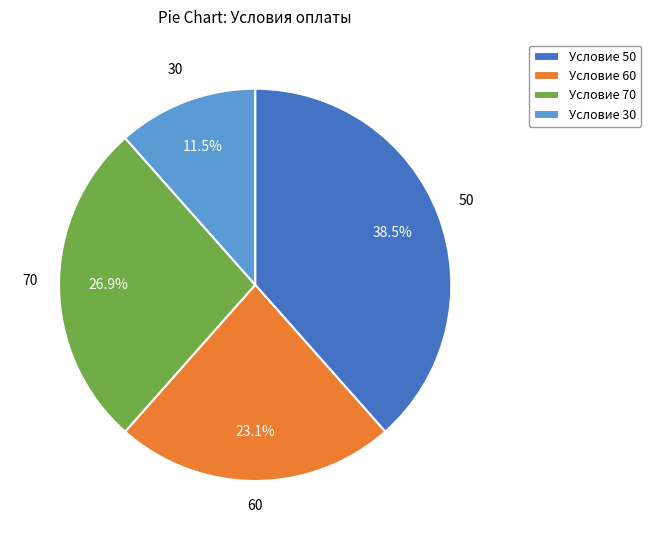

To the nearest percent, what is the average slice percentage?

25%